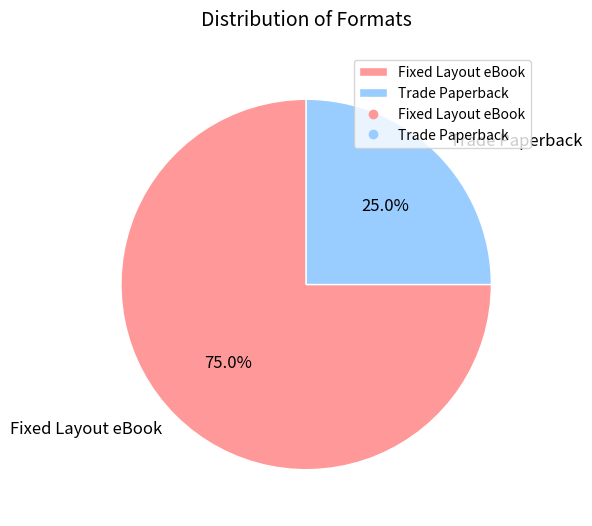

Is Fixed Layout eBook the majority of the pie?

Yes